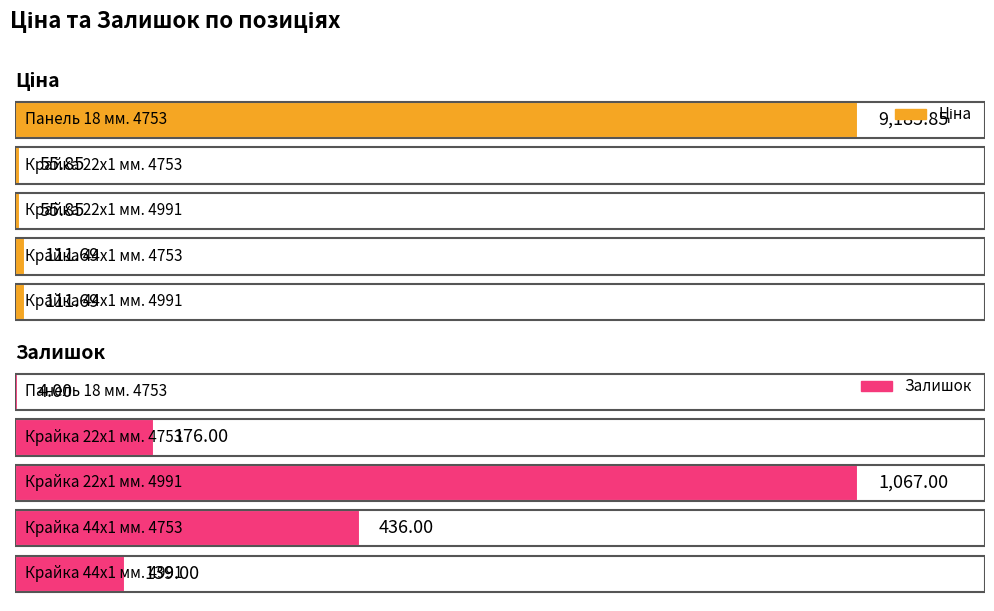

List the series in order of their peak value, lowest first.

Залишок, Ціна